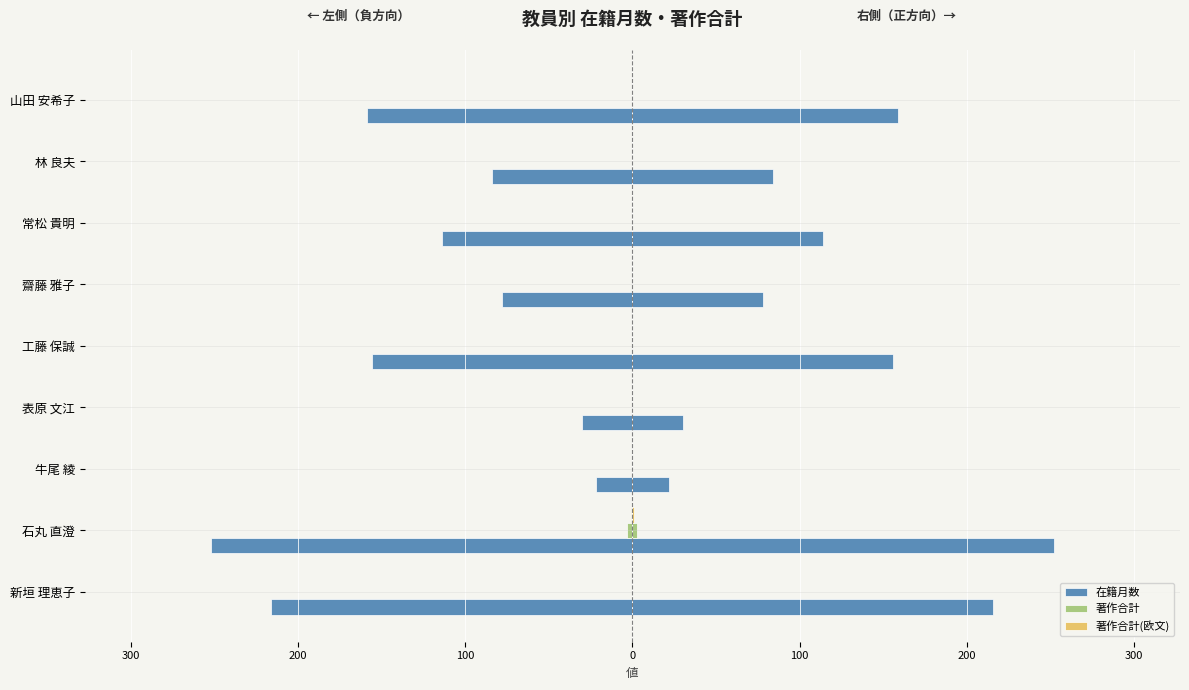

At 表原 文江, list the series in order from largest to smallest.

著作合計, 著作合計(欧文), 在籍月数